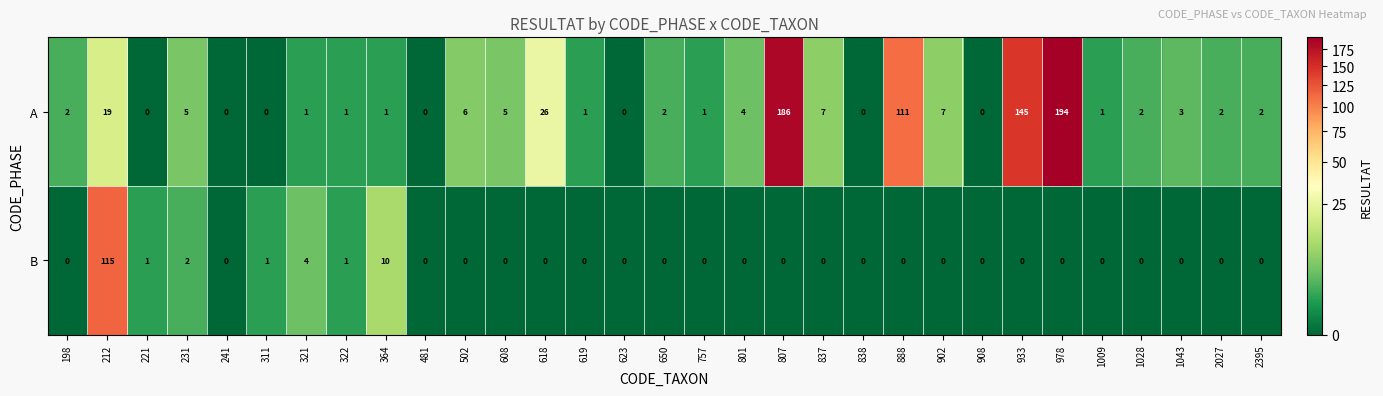

Which series has the largest total across all categories?

A